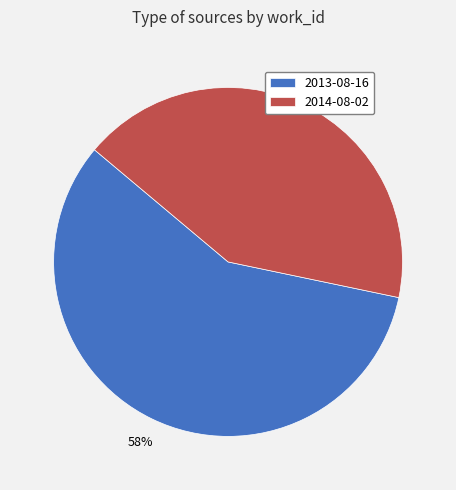

Count the number of slices in the pie.

2